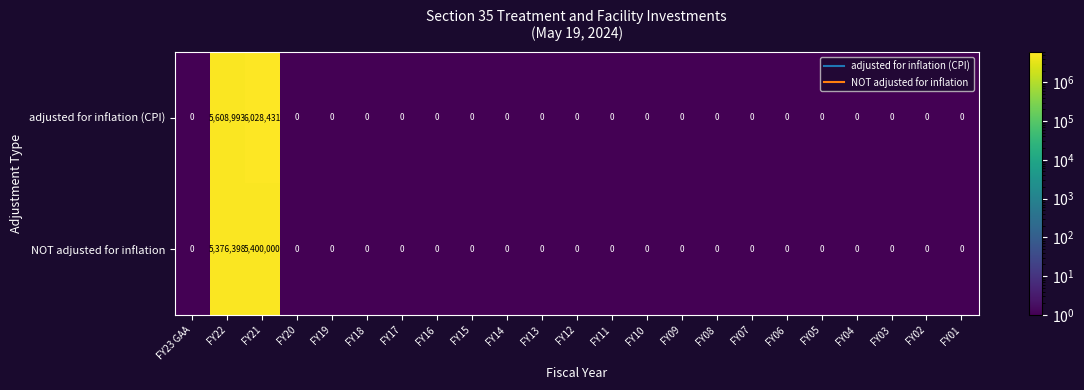

Where is NOT adjusted for inflation nearest to the value 2700000?

FY22